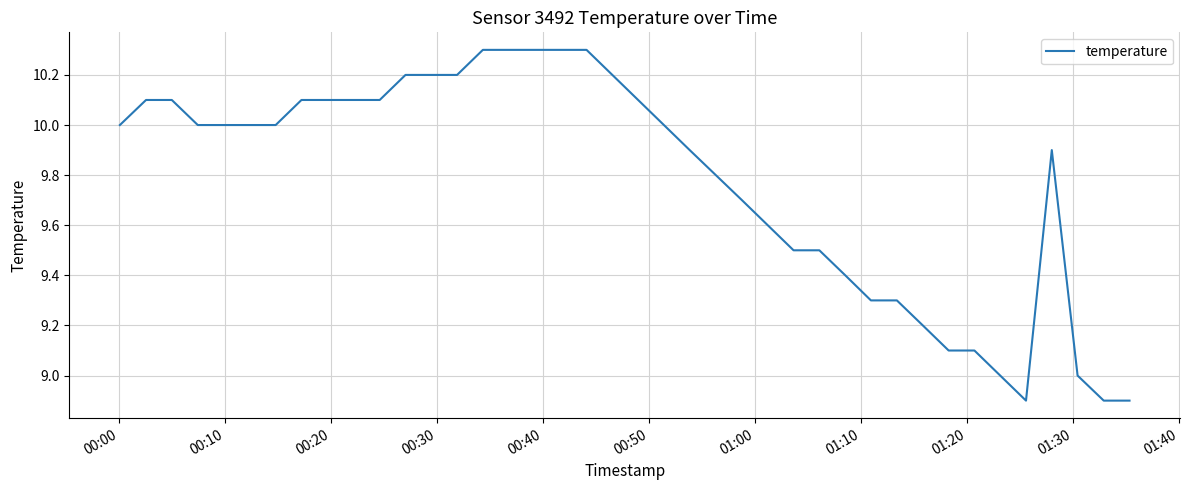

What is the greatest value displayed?

10.3